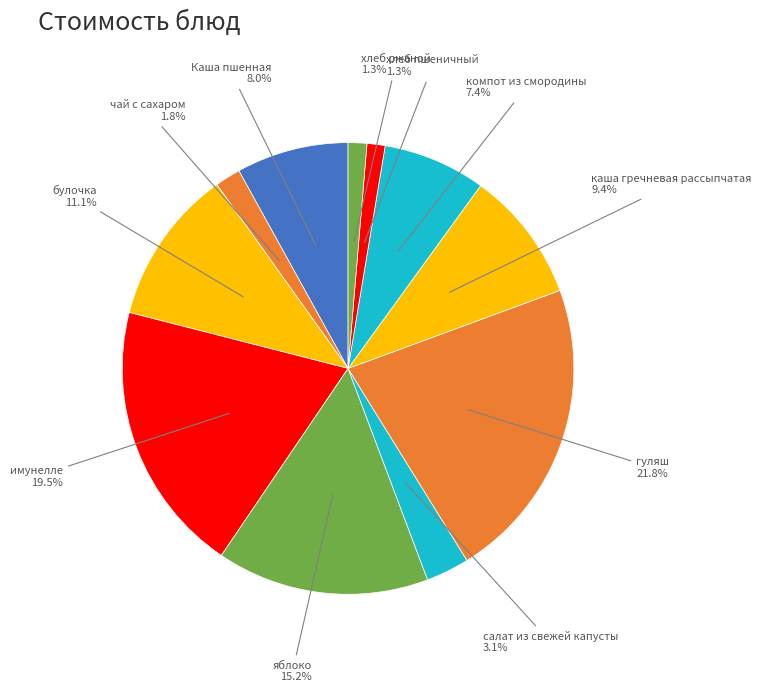

The хлеб ржаной slice represents 15% of the pie. True or false?

False